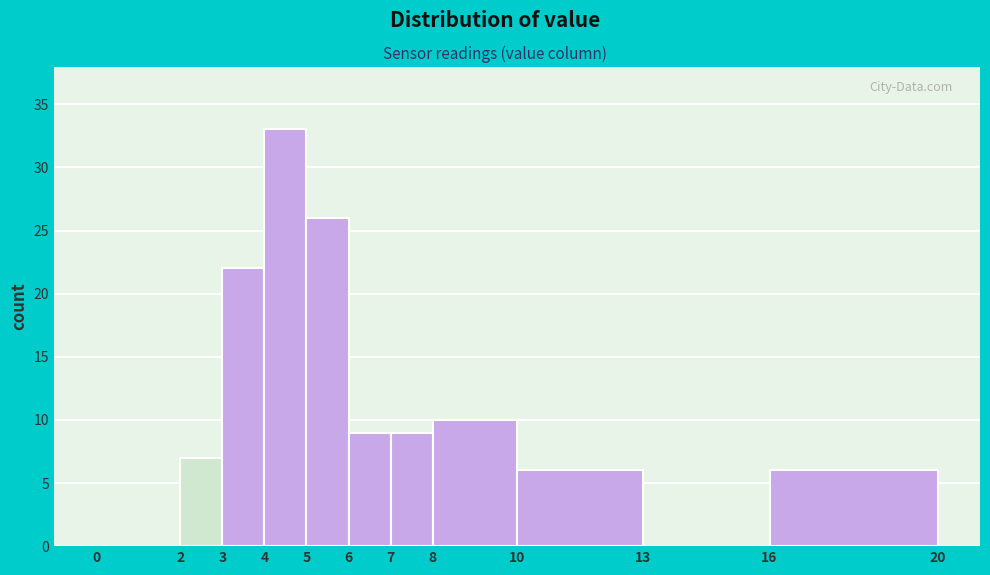

Reading left to right, transcribe this chart: for each bar, give the range it covers on the x-axis and its height. The values are not printed on the chart, so give them approximately, as read against the axis.

0 to 2: 0
2 to 3: 7
3 to 4: 22
4 to 5: 33
5 to 6: 26
6 to 7: 9
7 to 8: 9
8 to 10: 10
10 to 13: 6
13 to 16: 0
16 to 20: 6